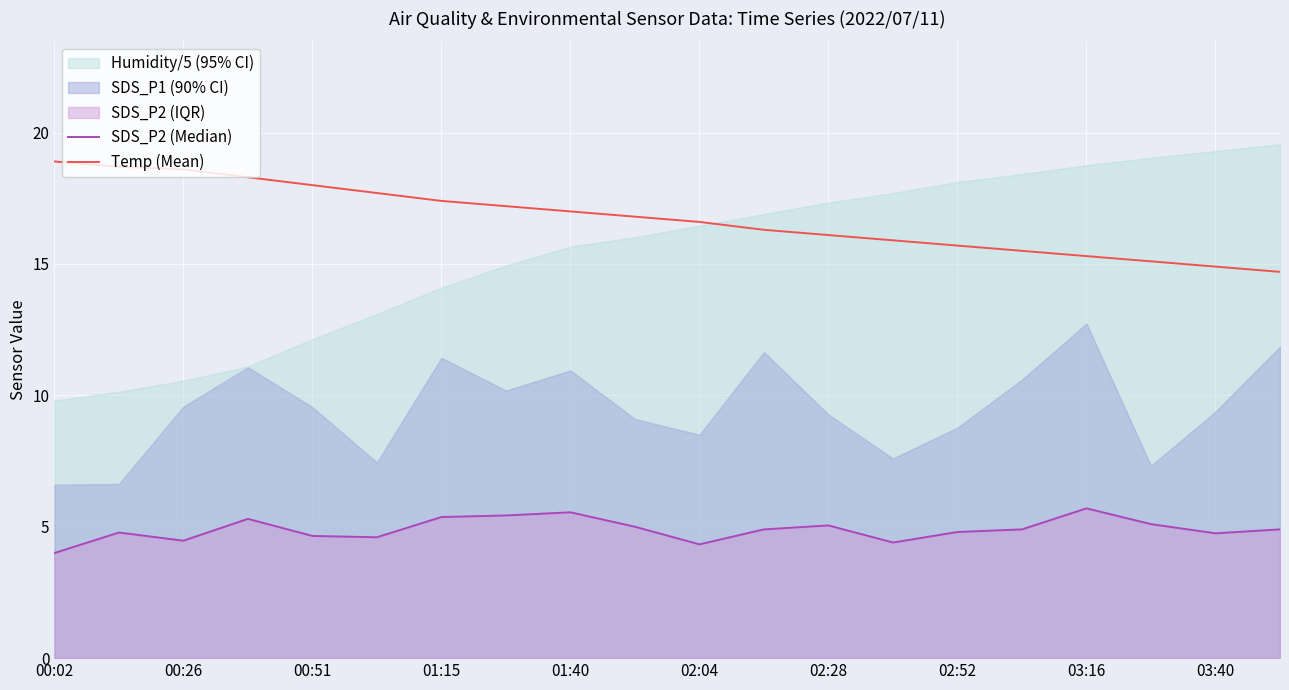

List the series in order of their overall mean, lowest first.

SDS_P2 (Median), Temp (Mean)